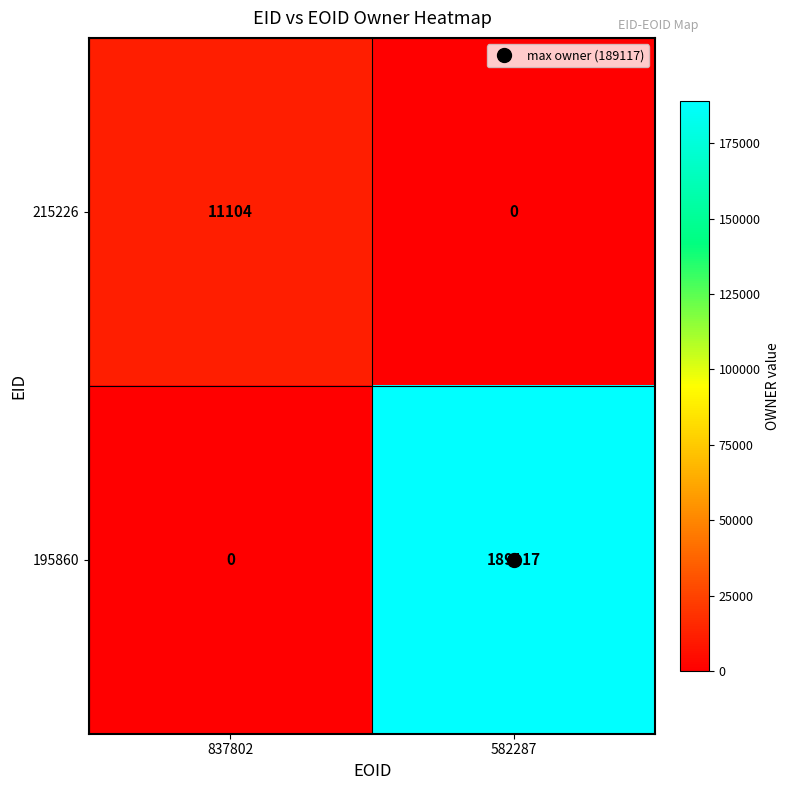

What is the difference between the 215226 values at 582287 and 837802?

11104